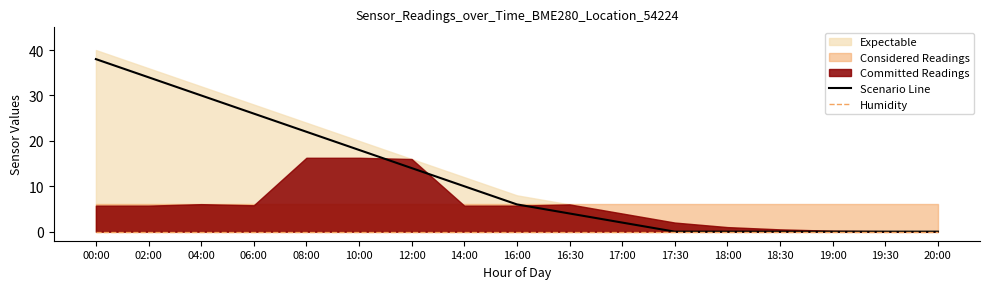

True or false: Humidity has more than 0 interior local peaks.

False